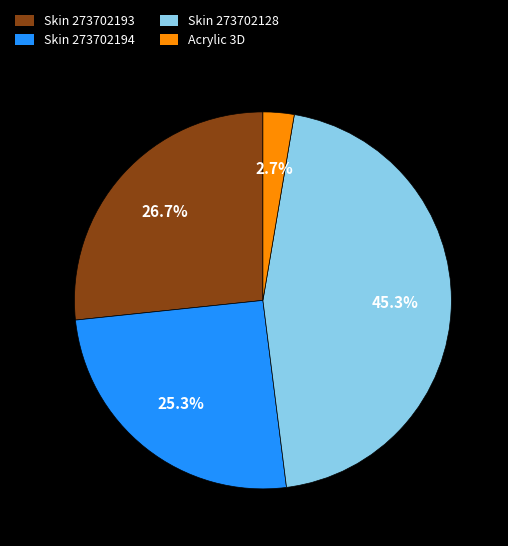

How many segments does this pie chart have?

4